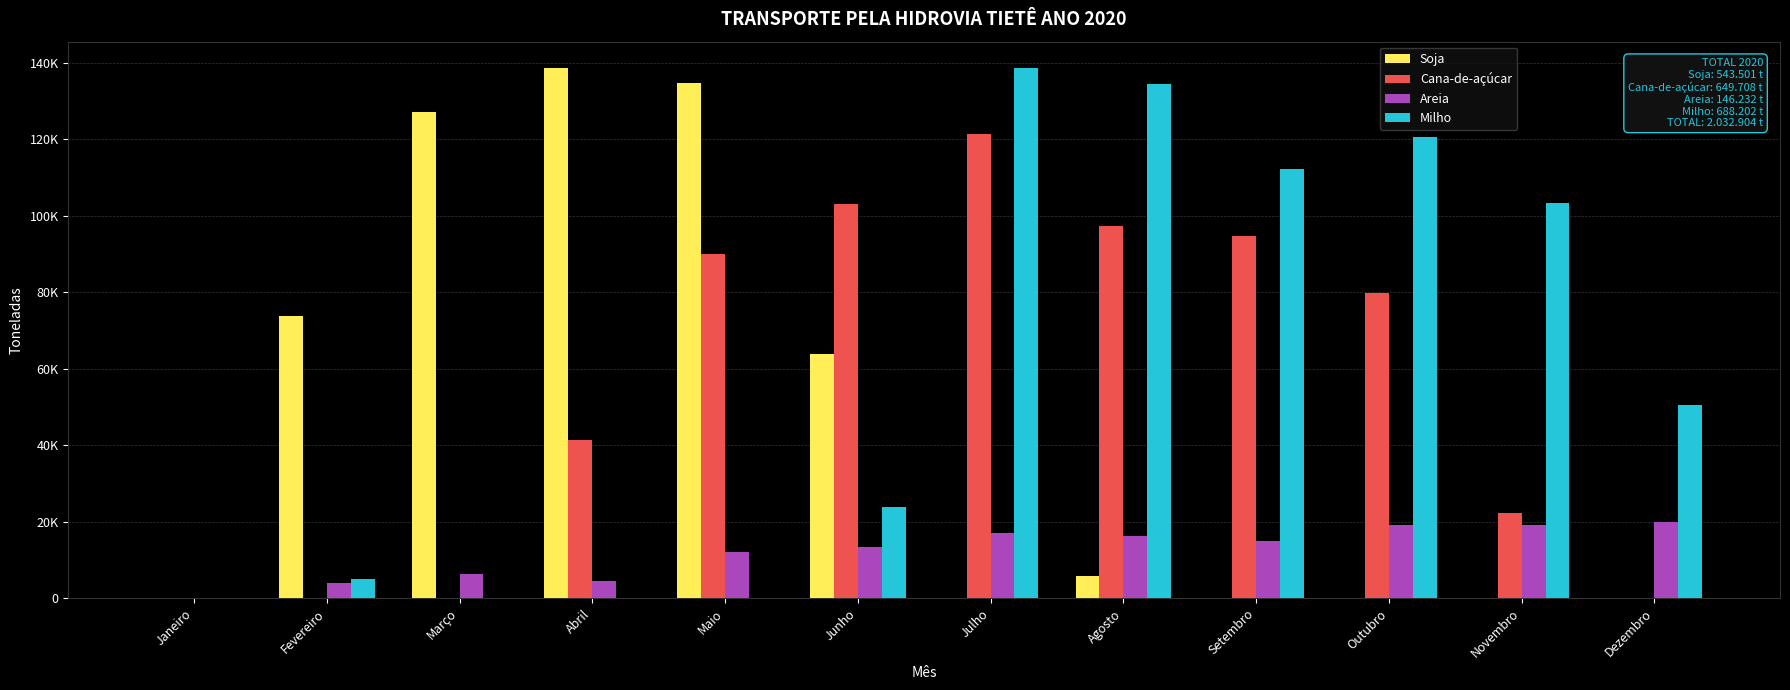

At which label does Milho first exceed 50431?

Julho